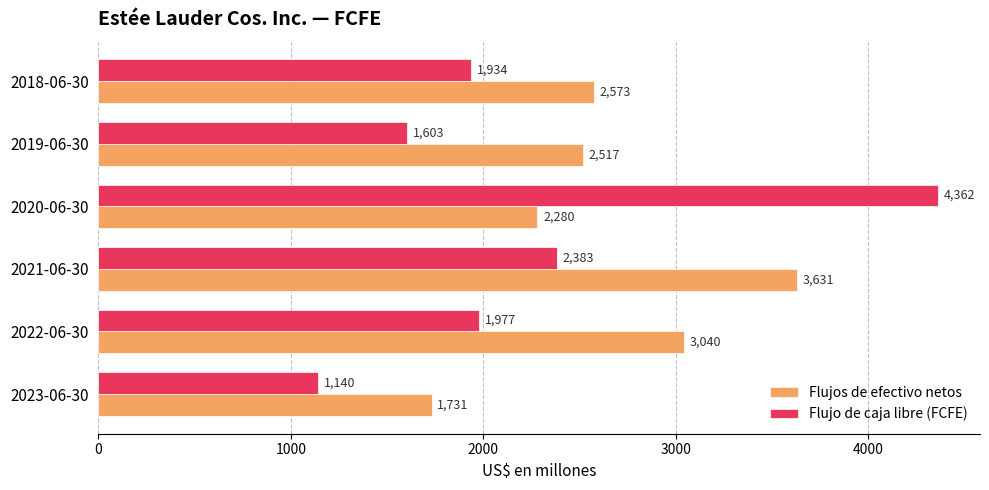

At how many categories does at least one series exceed 1468?

6